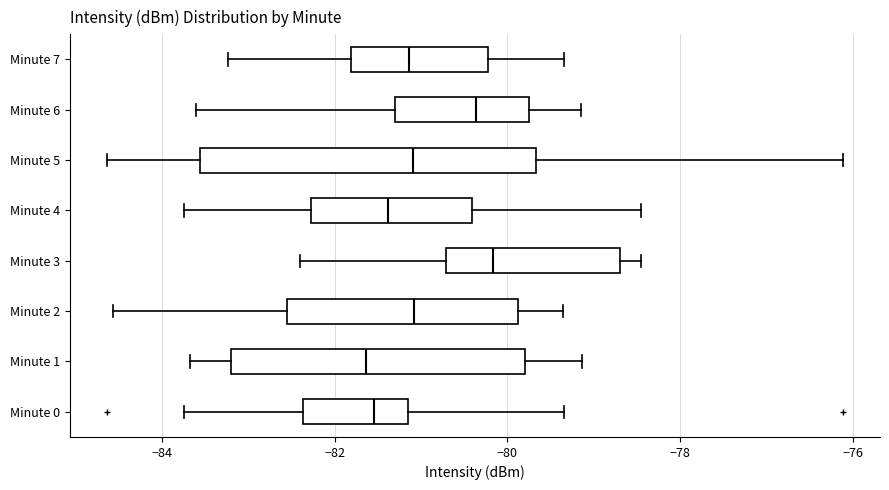

Reading bottom to top, read every box against the x-axis: the position of its median line, the range the box covers, and the ends of its whiskers. The values are not printed on the chart, so give them approximately, as read against the axis.

Minute 0: median -81.6, box -82.4 to -81.2, whiskers -83.8 to -79.4
Minute 1: median -81.6, box -83.2 to -79.8, whiskers -83.6 to -79.2
Minute 2: median -81.0, box -82.6 to -79.8, whiskers -84.6 to -79.4
Minute 3: median -80.2, box -80.8 to -78.6, whiskers -82.4 to -78.4
Minute 4: median -81.4, box -82.2 to -80.4, whiskers -83.8 to -78.4
Minute 5: median -81.0, box -83.6 to -79.6, whiskers -84.6 to -76.2
Minute 6: median -80.4, box -81.2 to -79.8, whiskers -83.6 to -79.2
Minute 7: median -81.2, box -81.8 to -80.2, whiskers -83.2 to -79.4